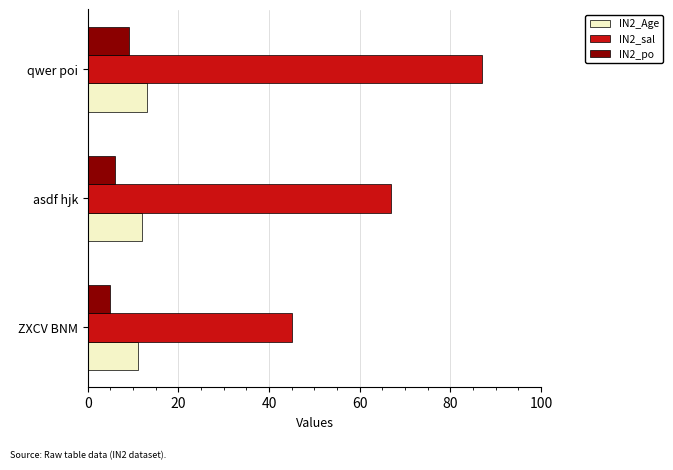

Between ZXCV BNM and asdf hjk, which series saw the biggest shift?

IN2_sal